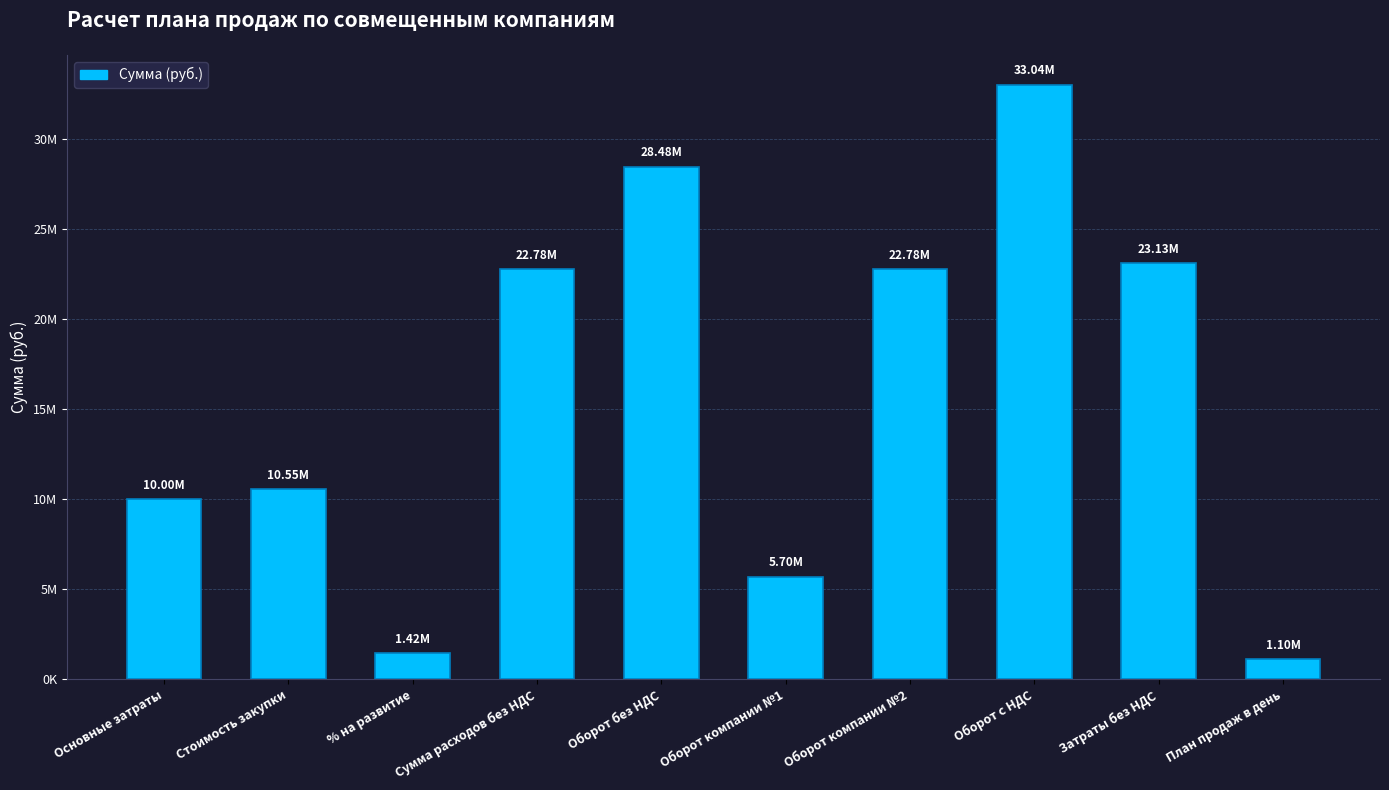

Which label corresponds to the largest value in the chart?

Оборот с НДС